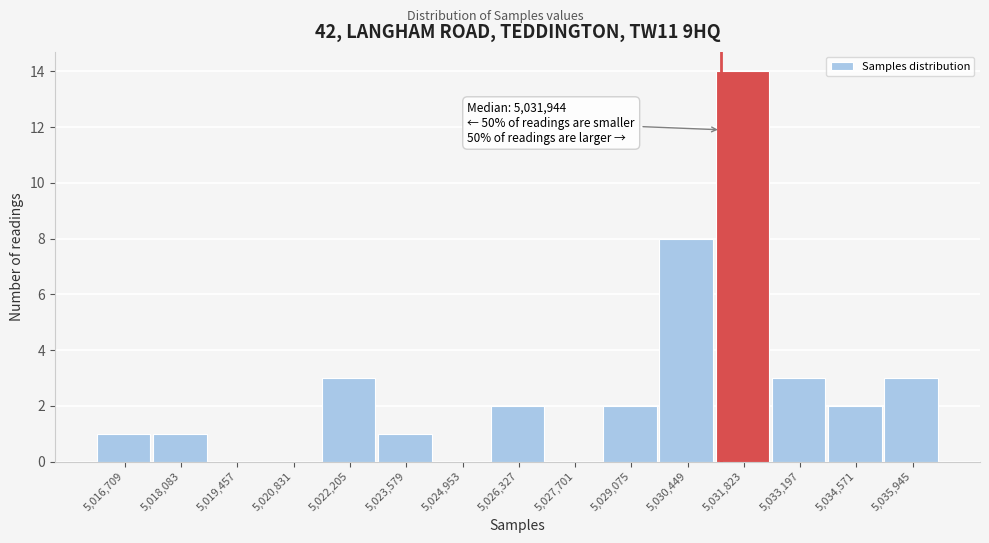

Reading left to right, what are all the values shown in this chart?

5,016,709=1	5,018,083=1	5,019,457=0	5,020,831=0	5,022,205=3	5,023,579=1	5,024,953=0	5,026,327=2	5,027,701=0	5,029,075=2	5,030,449=8	5,031,823=14	5,033,197=3	5,034,571=2	5,035,945=3